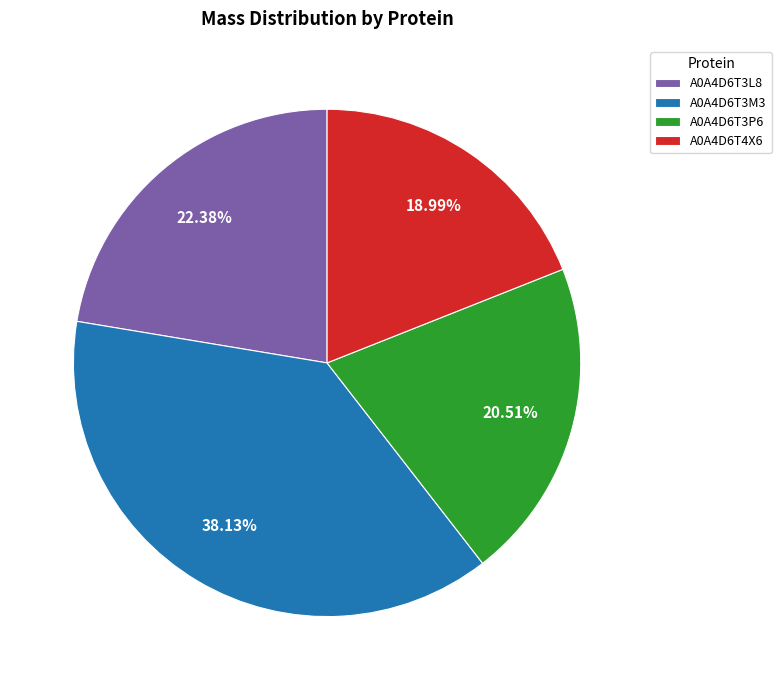

Is the sum of A0A4D6T3P6 and A0A4D6T3L8 greater than half?

No